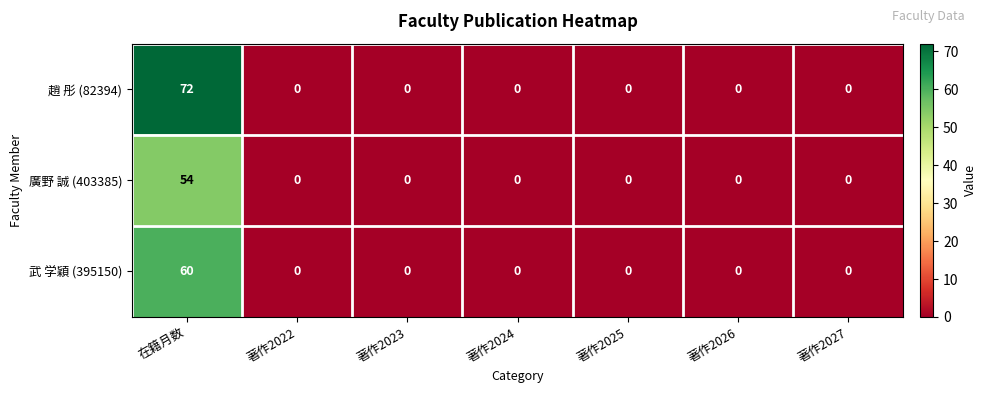

What is the difference between the highest and lowest values at 在籍月数?

18